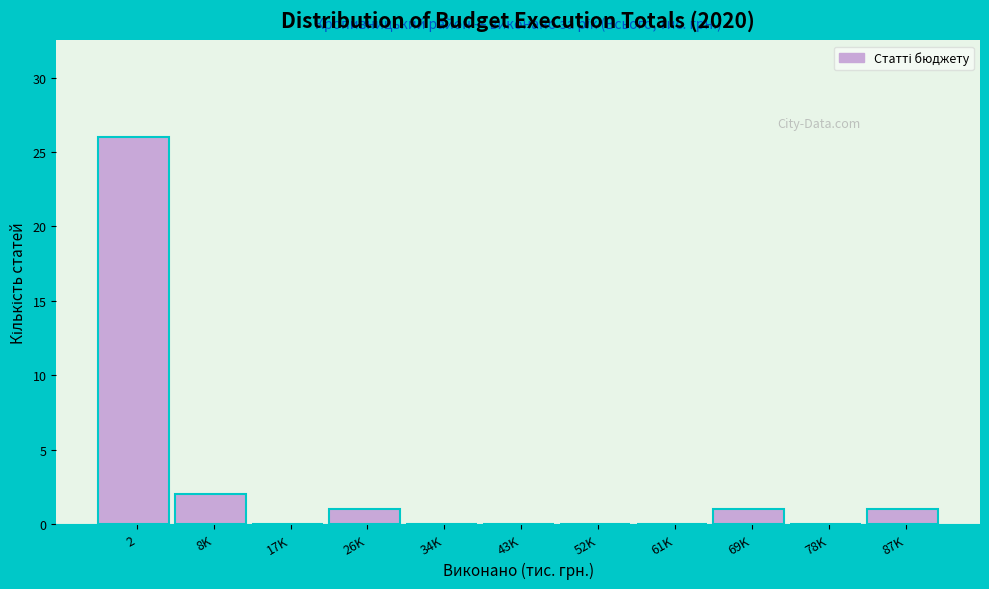

What is the change in value from 2 to 43K?

-26